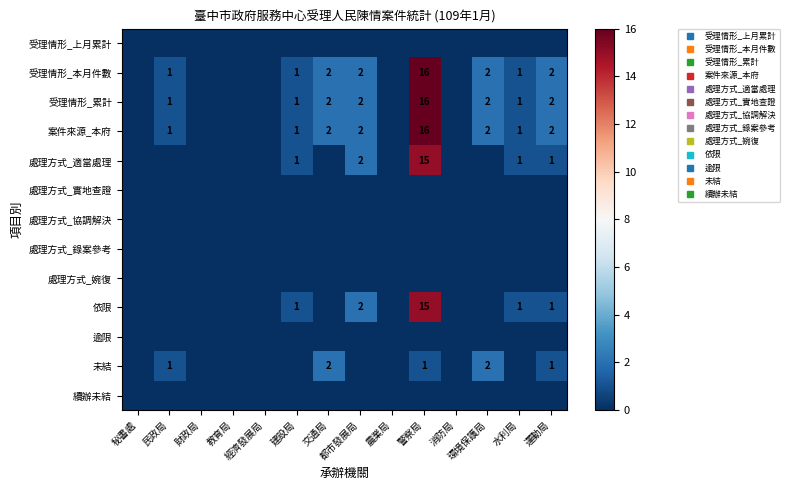

Is it true that 處理方式_協調解決 equals 0 at 運動局?

True